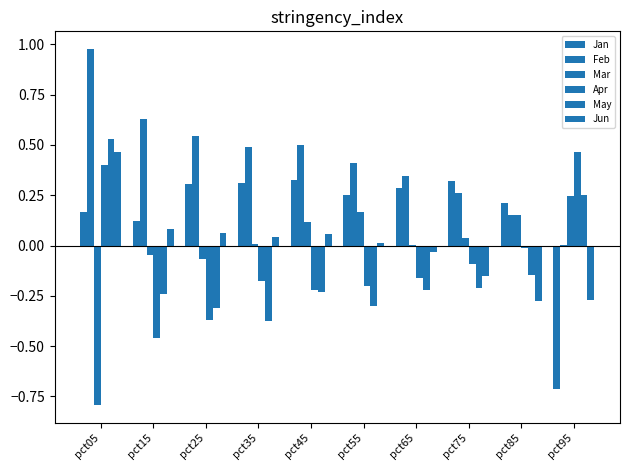

How many data points does each series have?

10